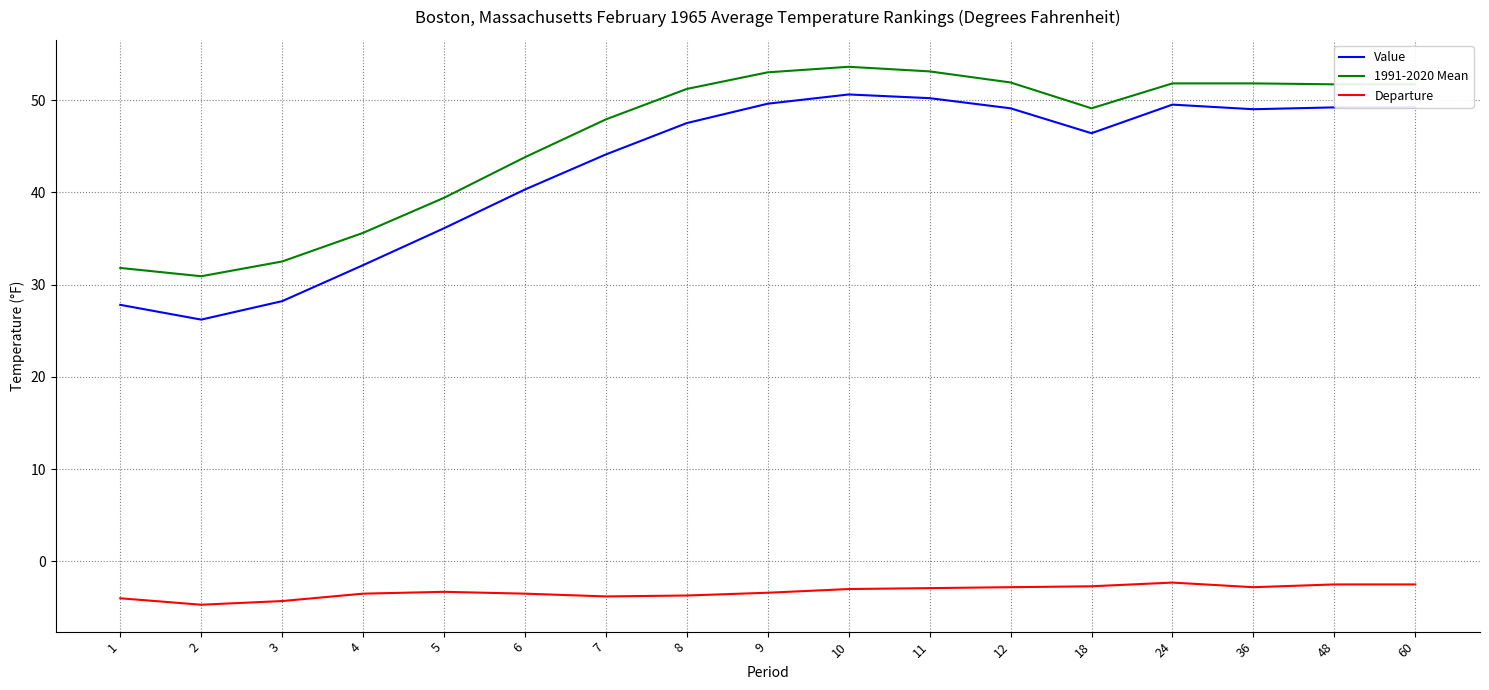

Read the 1991-2020 Mean value at 24.

51.8